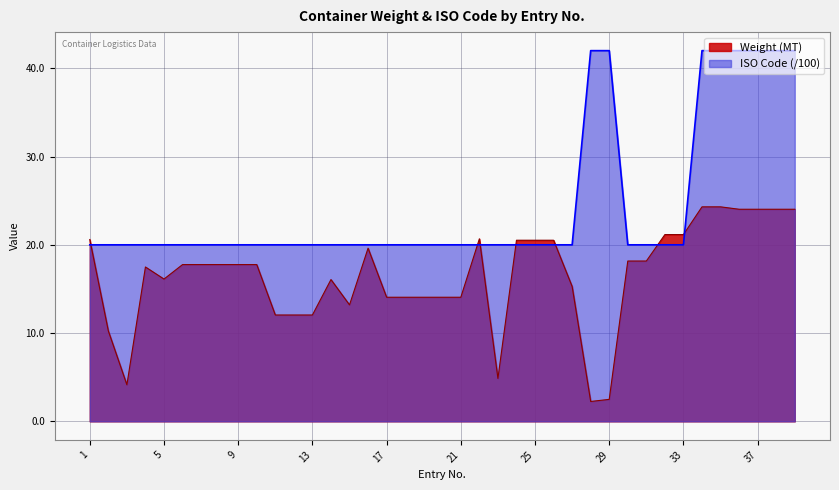

True or false: Weight (MT) has a value of 14.1 at 17.

True